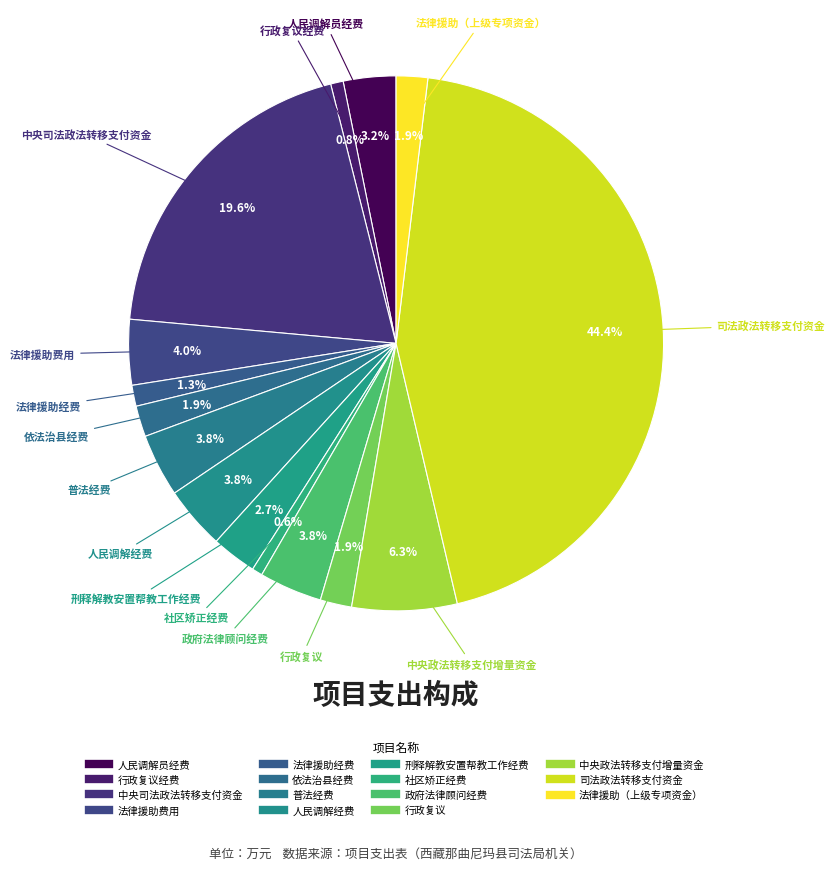

Count the number of slices in the pie.

15